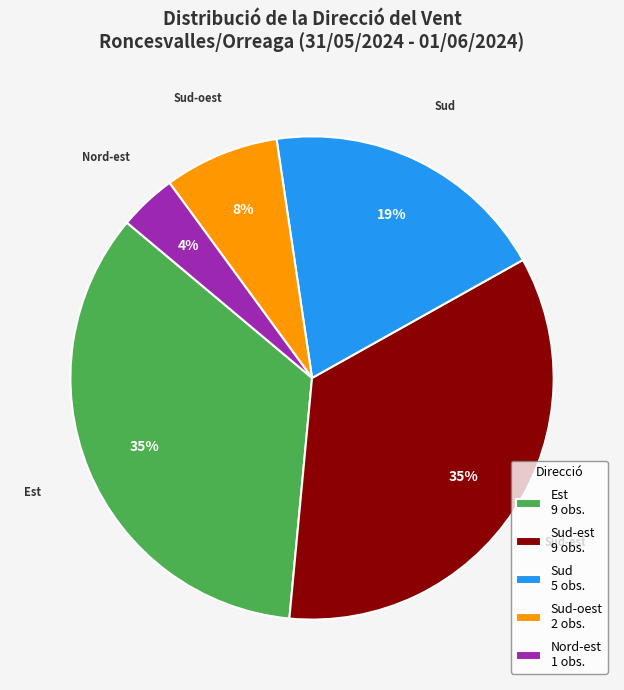

Is there any slice that represents more than half of the pie?

No